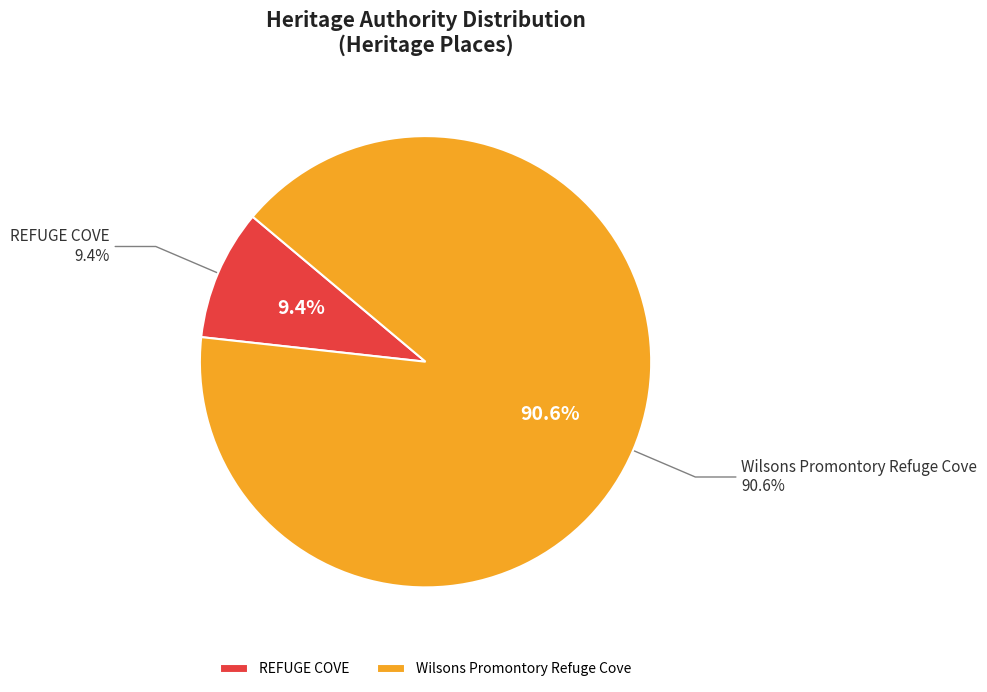

Which category has the smallest portion of the pie?

REFUGE COVE